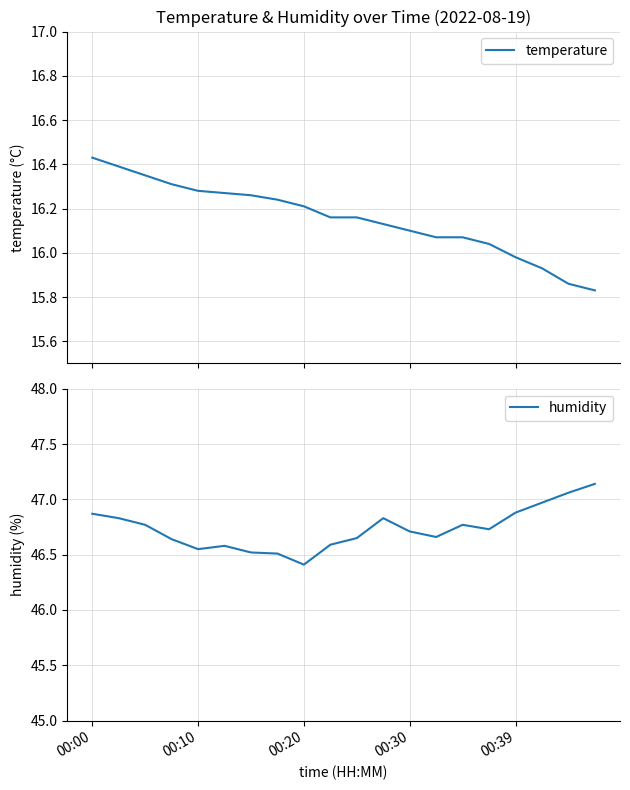

True or false: humidity and temperature cross at least once.

False